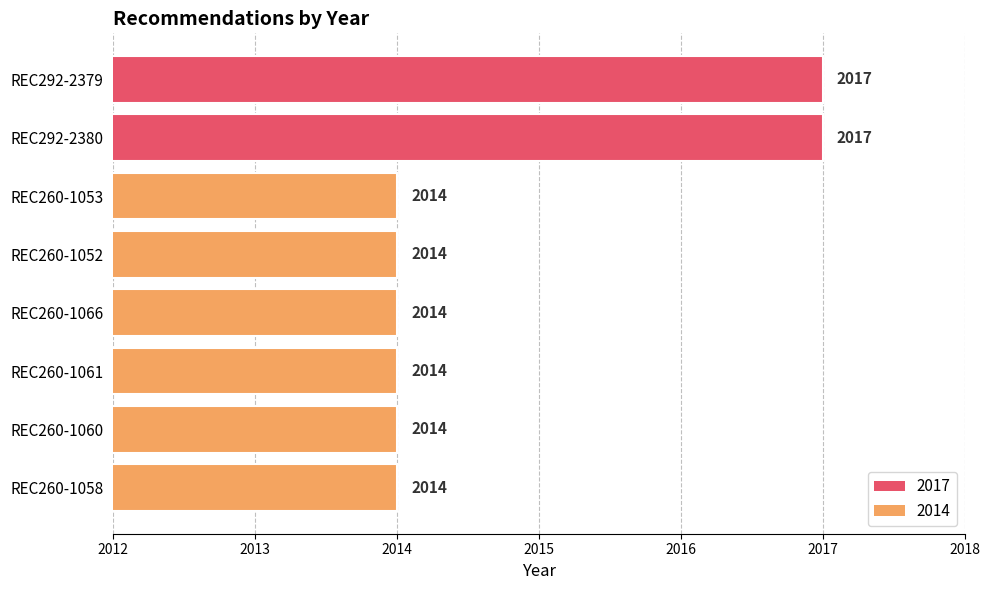

Between REC260-1058 and REC292-2379, which is larger?

REC292-2379